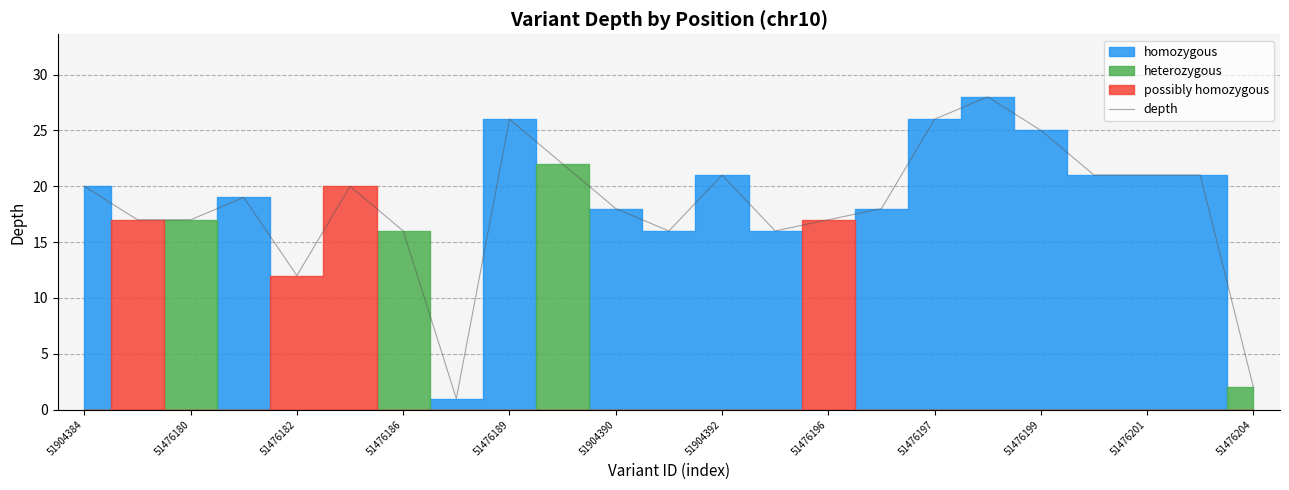

Is it true that depth equals 30 at 51904390?

False